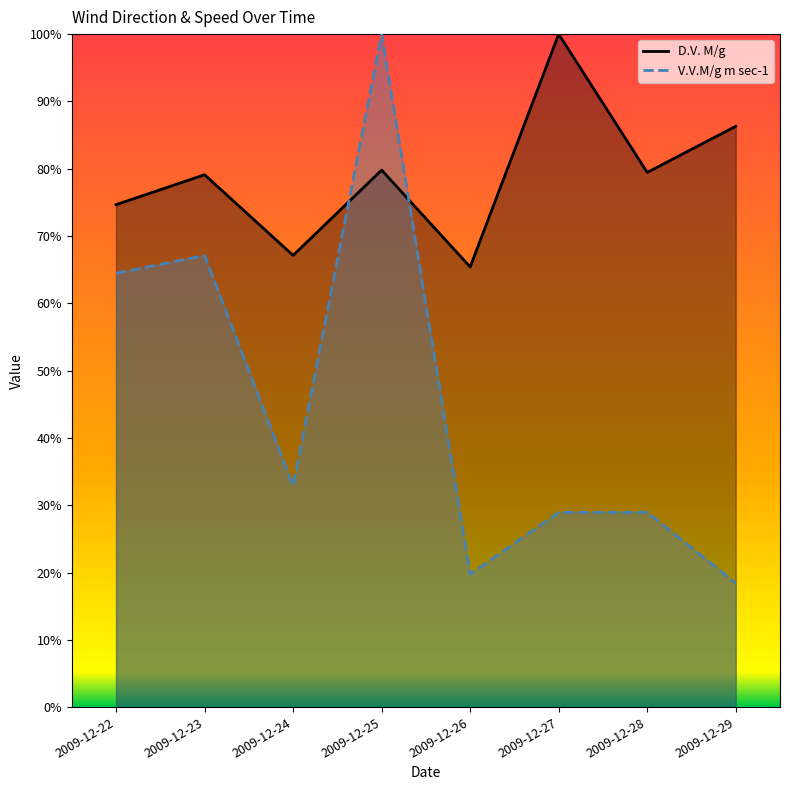

At which category is the sum across all series the highest?

2009-12-25